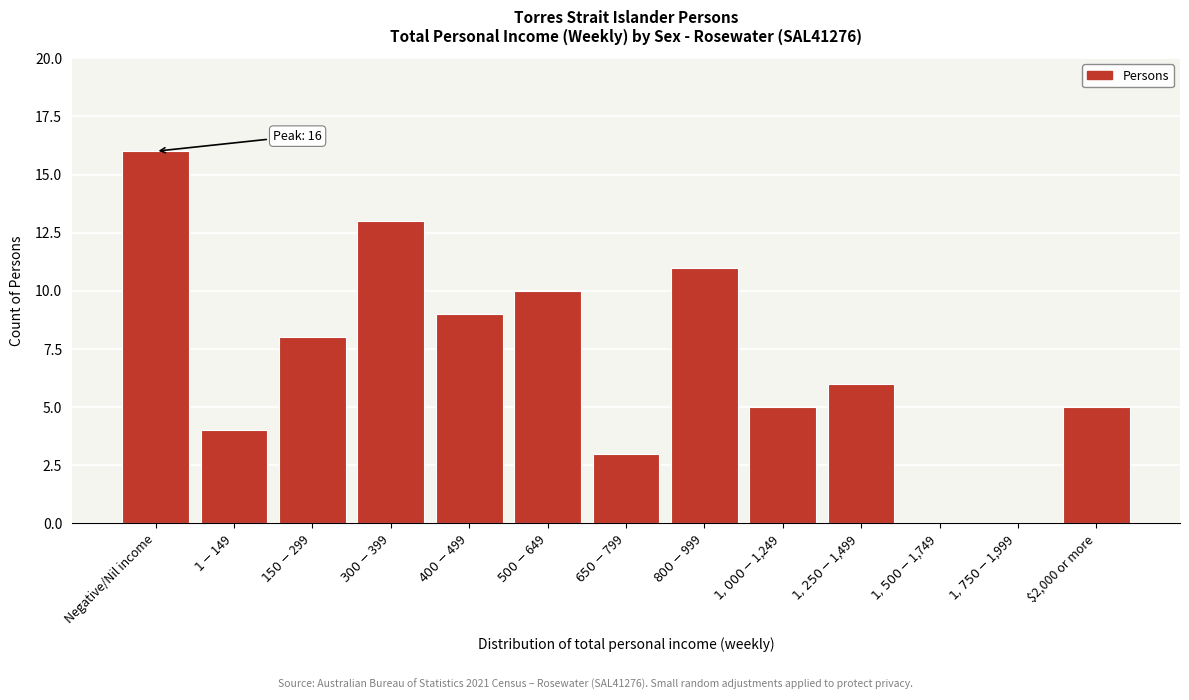

What is the sum of all values?

90